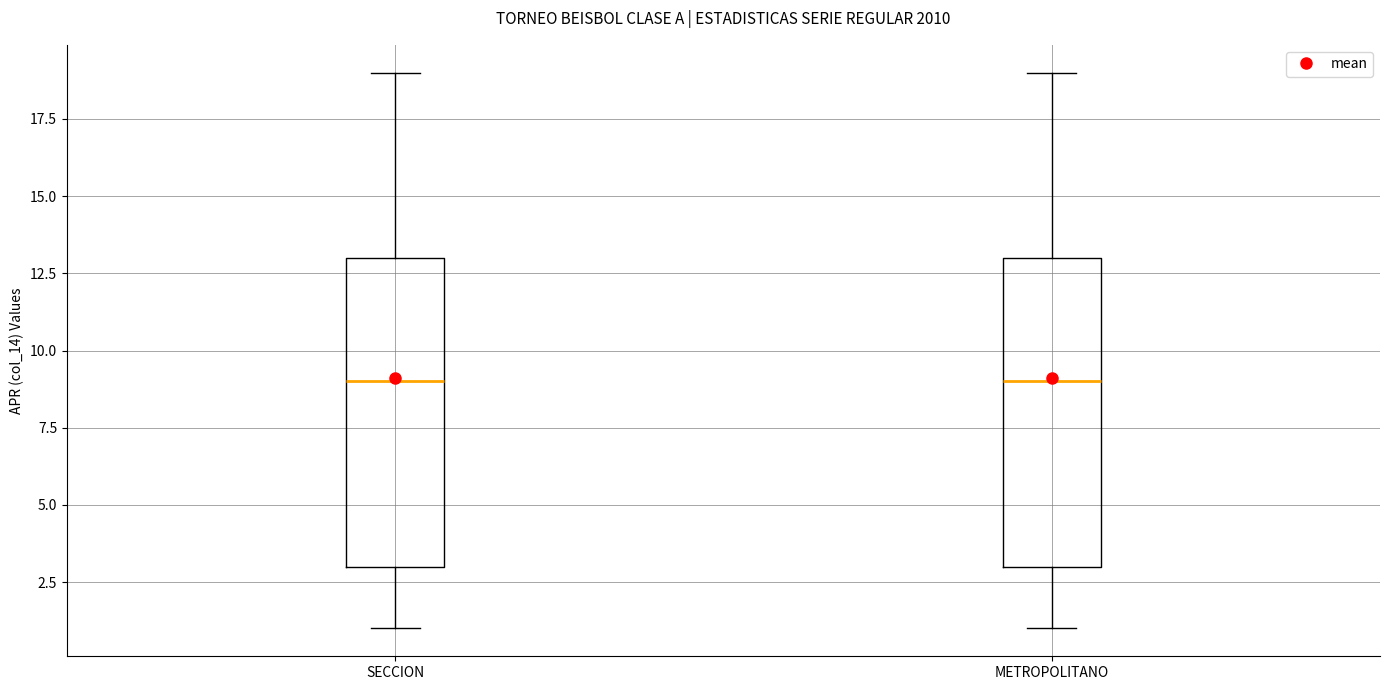

Reading left to right, read every box against the y-axis: the position of its median line, the range the box covers, and the ends of its whiskers. The values are not printed on the chart, so give them approximately, as read against the axis.

SECCION: median 9, box 3 to 13, whiskers 1 to 19
METROPOLITANO: median 9, box 3 to 13, whiskers 1 to 19